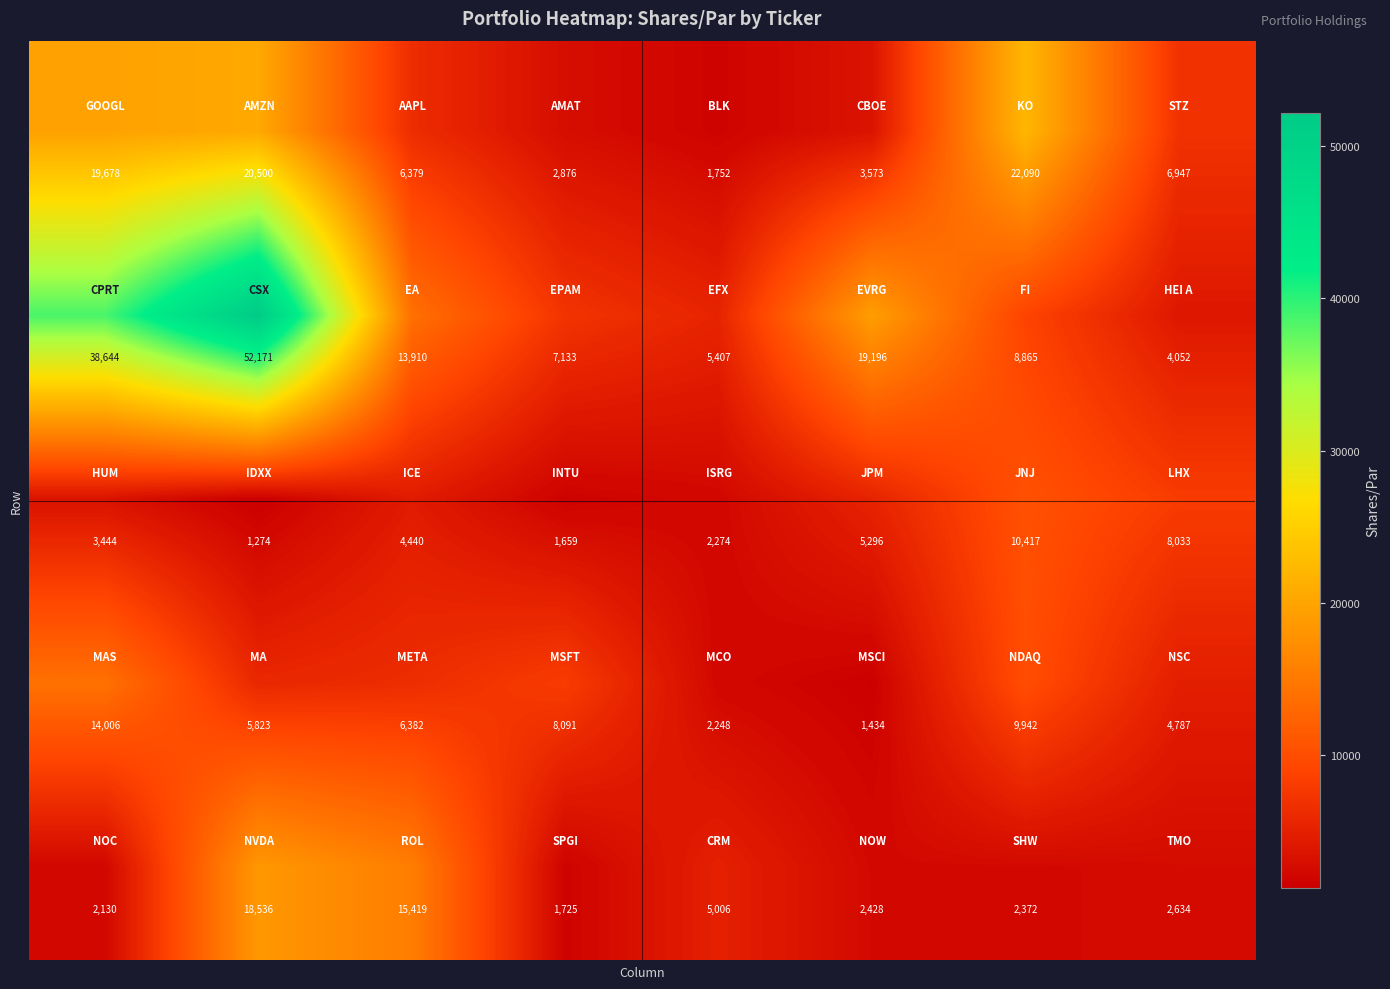

How many data points does each series have?

8